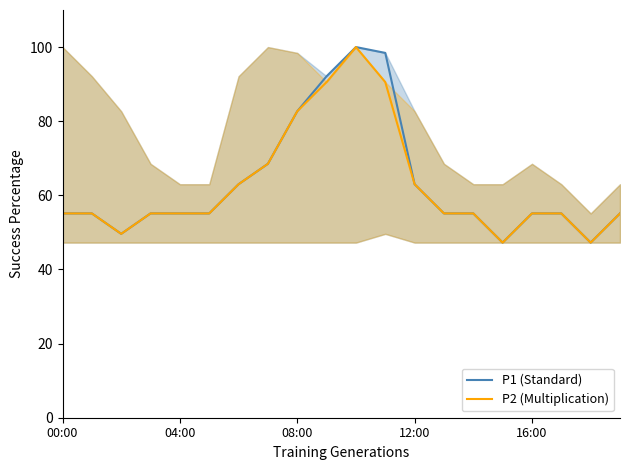

Which has a higher value, 10 or 11?

10